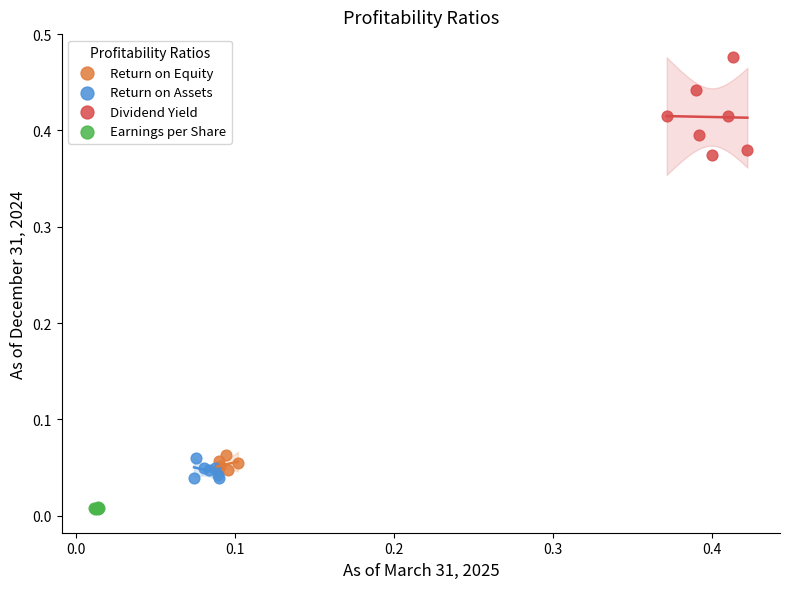

Which series reaches the maximum Y coordinate?

Dividend Yield